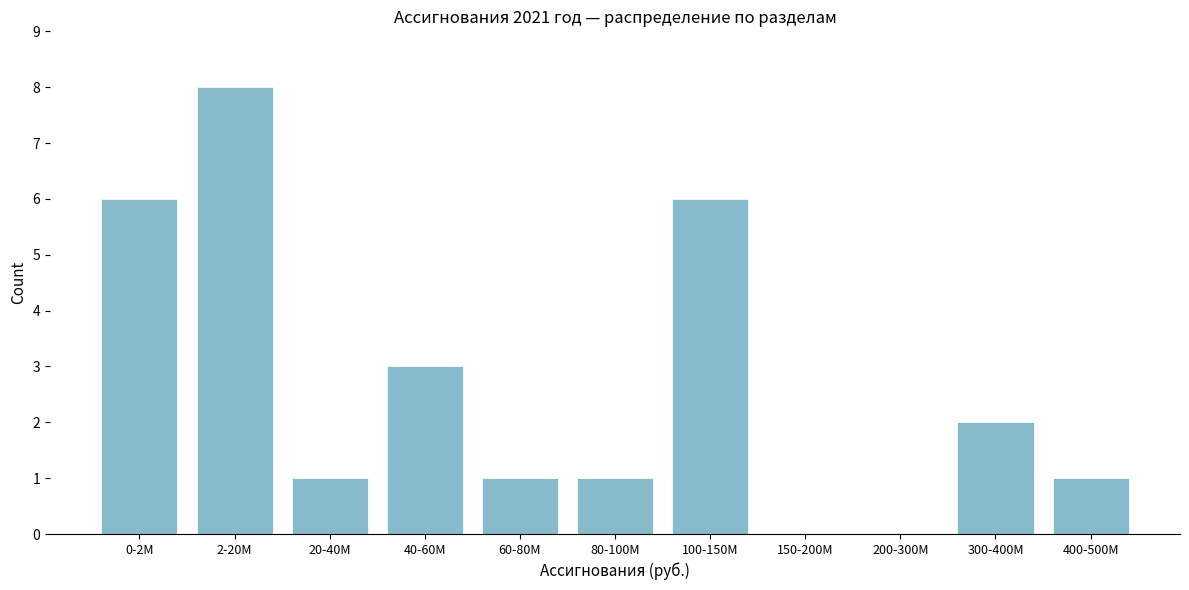

Reading right to left, extract all data points from this chart.

400-500M=1	300-400M=2	200-300M=0	150-200M=0	100-150M=6	80-100M=1	60-80M=1	40-60M=3	20-40M=1	2-20M=8	0-2M=6